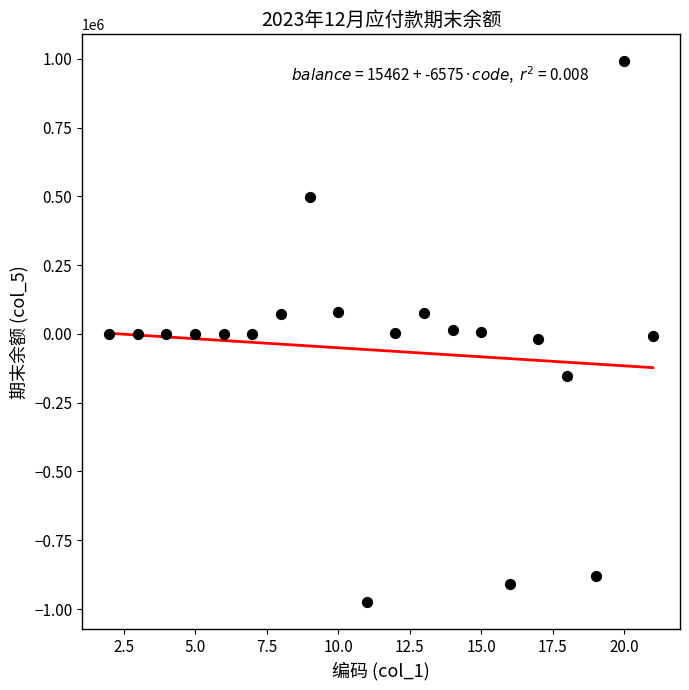

What is the range of X values (max minus min)?

19.0